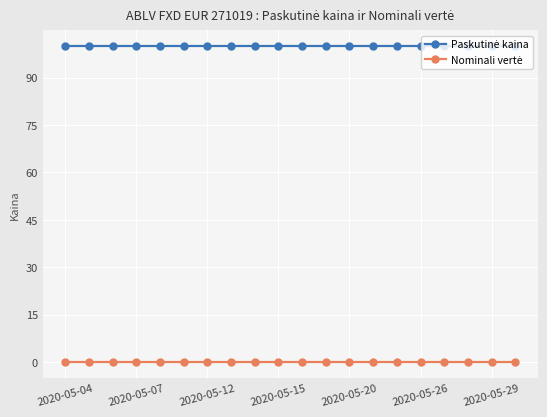

At how many categories does at least one series exceed 35?

20